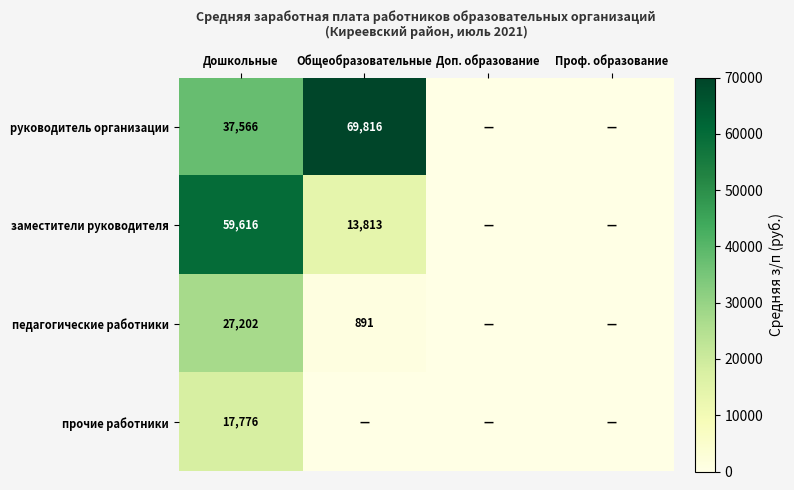

Is it true that заместители руководителя equals 13813 at Общеобразовательные?

True